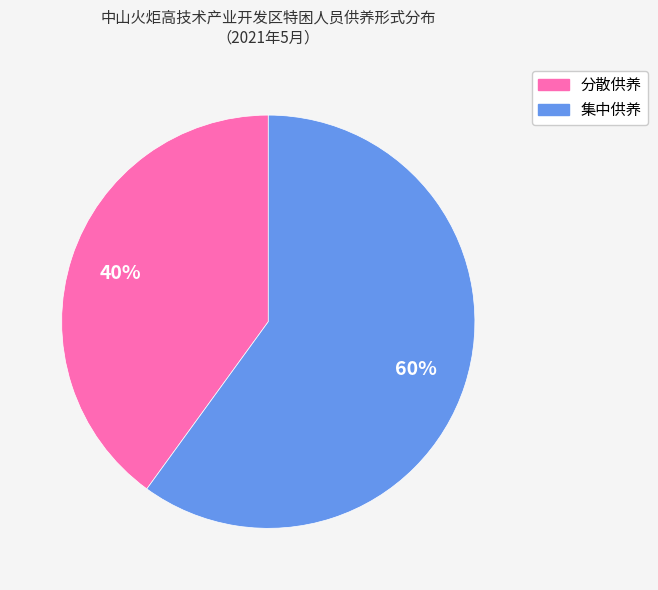

To the nearest percent, what is the combined percentage of 分散供养 and 集中供养?

100%